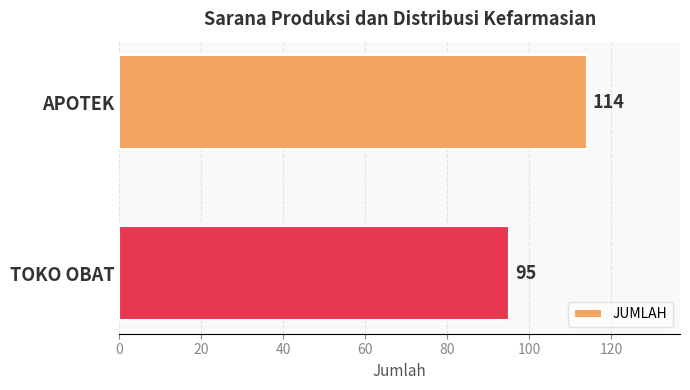

Reading bottom to top, extract all data points from this chart.

TOKO OBAT=95	APOTEK=114